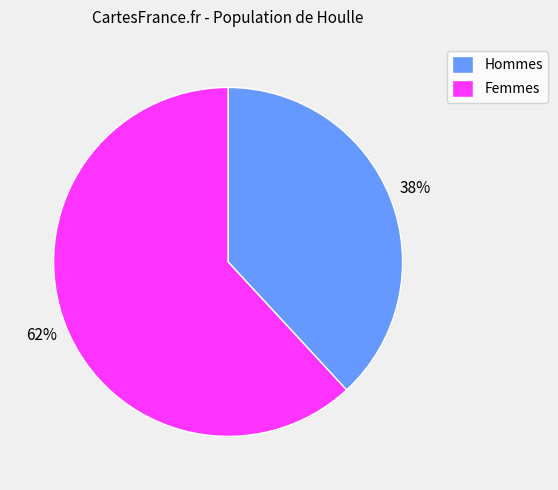

To the nearest percent, what percentage of the pie is Hommes?

38%